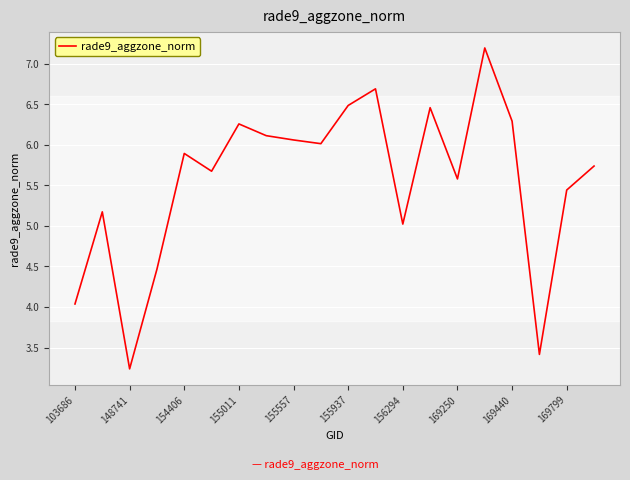

What is the difference between the maximum and minimum values?

4.0